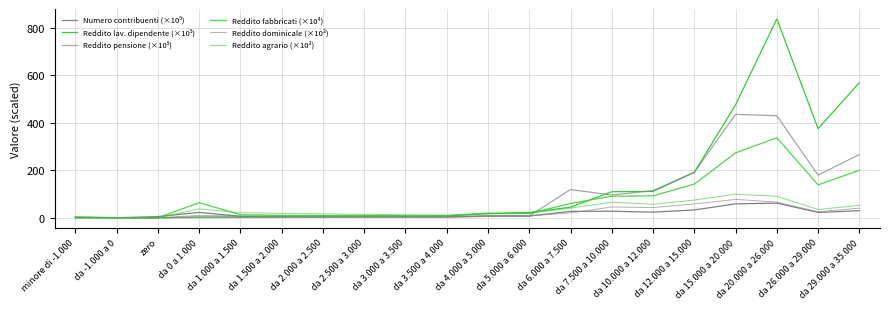

Which category has the highest value across all series?

da 20.000 a 26.000